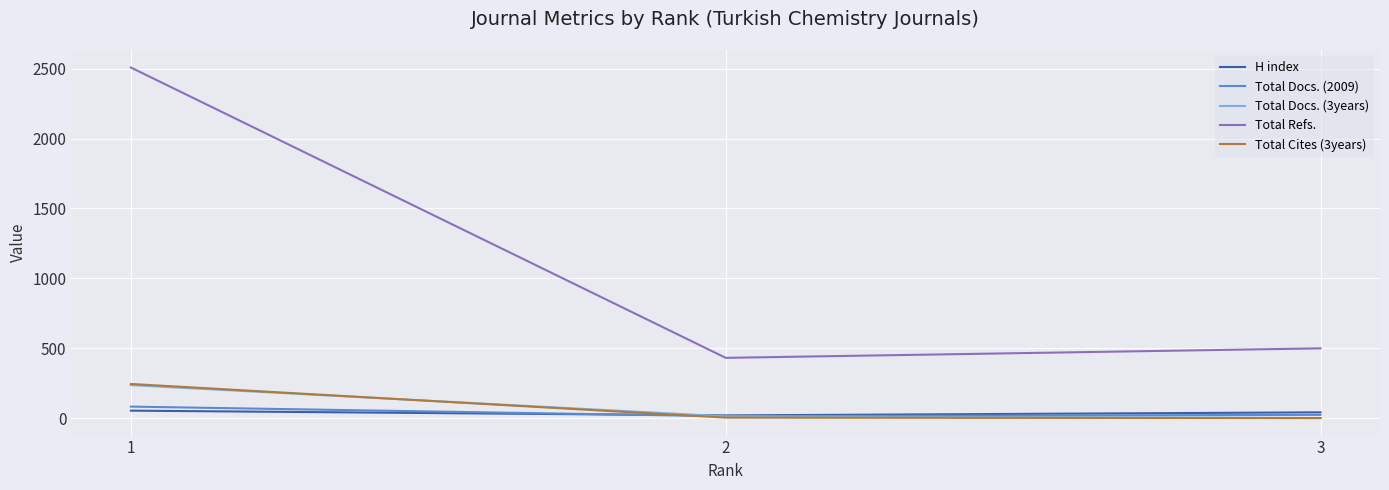

Between 1 and 3, which series saw the biggest shift?

Total Refs.